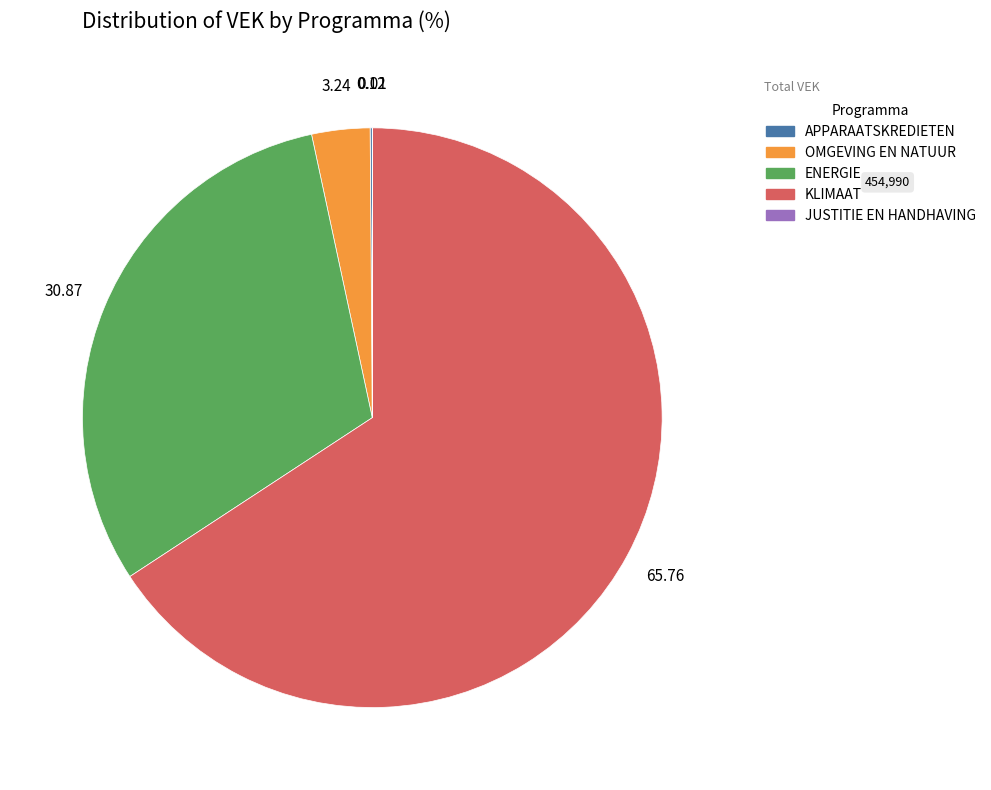

Is there any slice that represents more than half of the pie?

Yes